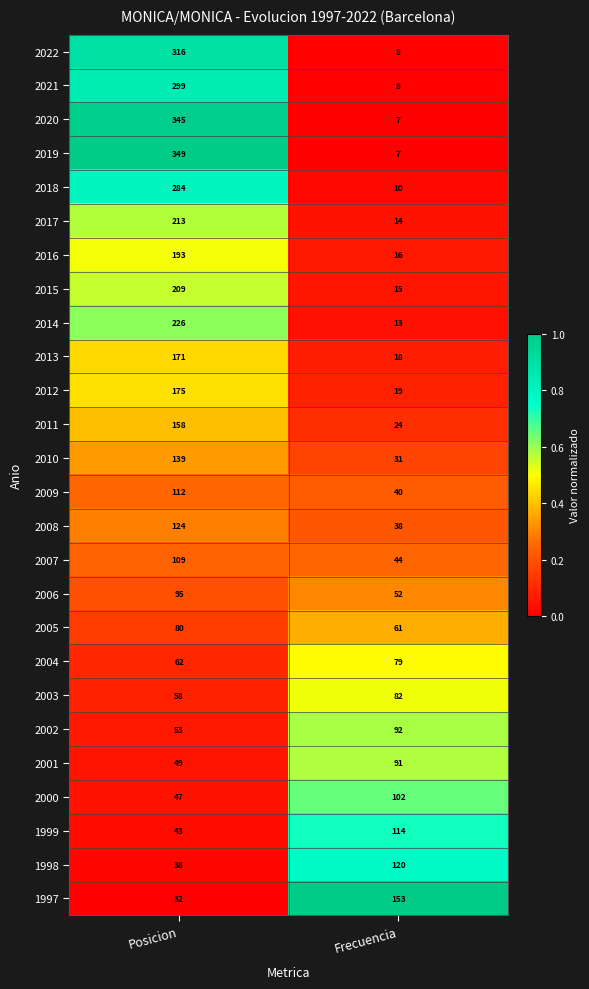

What is the sum of the 2000 values at Posicion and Frecuencia?

149